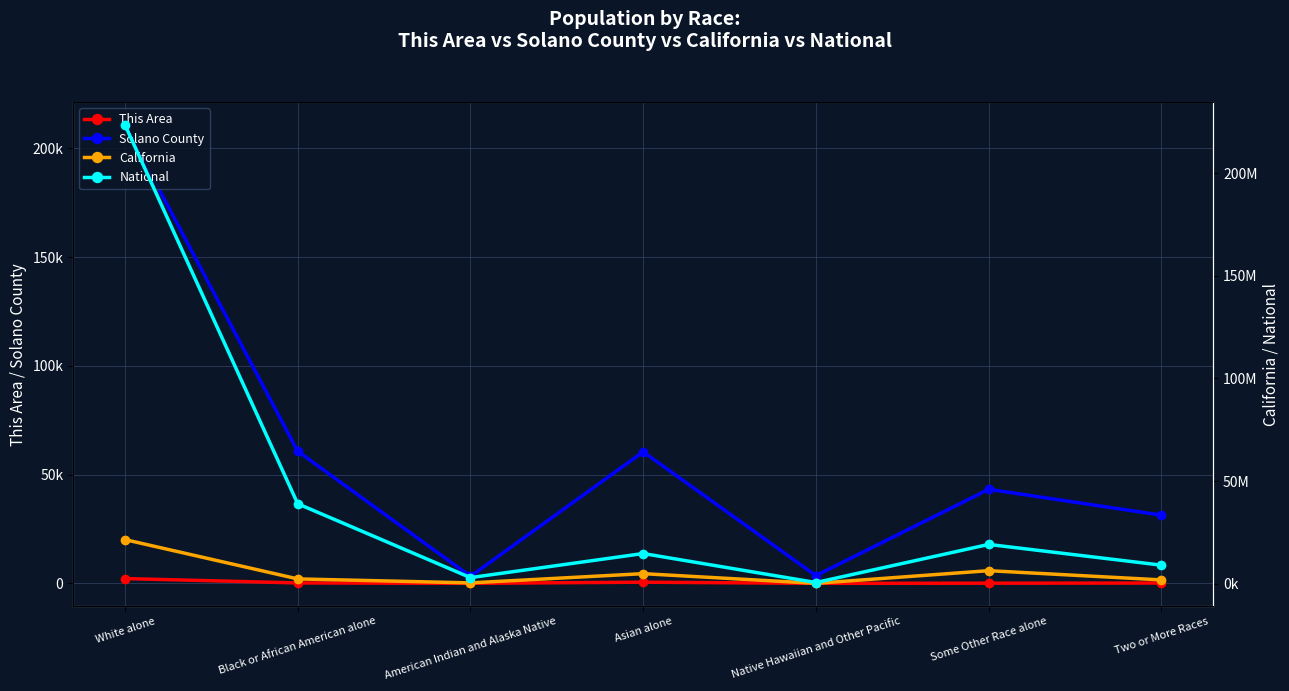

Reading right to left, list all the values displayed in this chart.

This Area: 146	72	5	536	12	191	2194
Solano County: 31358	43236	3564	60473	3212	60750	210751
California: 1815384	6317372	144386	4861007	362801	2299072	21453934
National: 9009073	19107368	540013	14674252	2932248	38929319	223553265